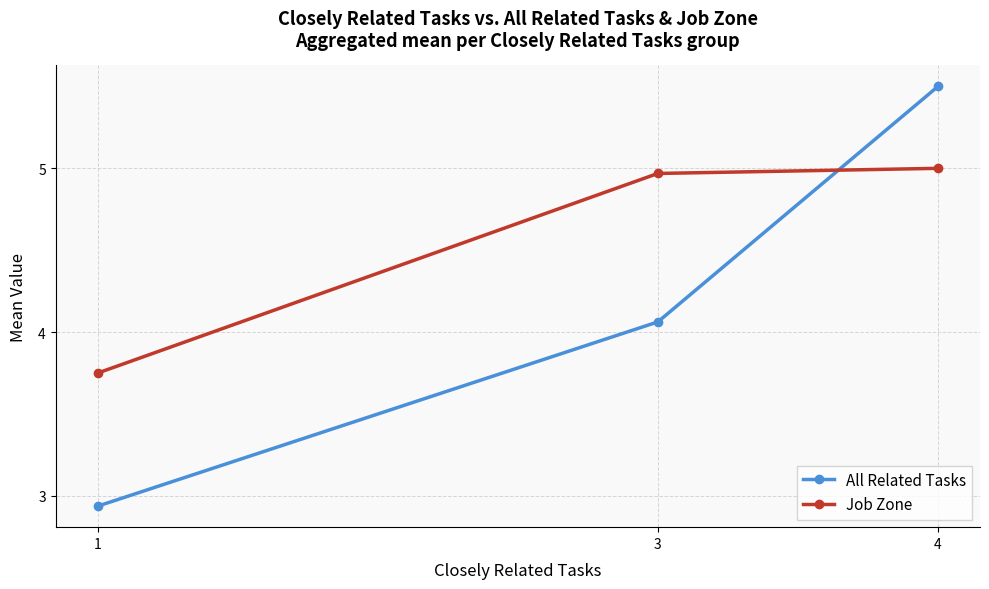

At which category does the chart reach its minimum across all series?

1